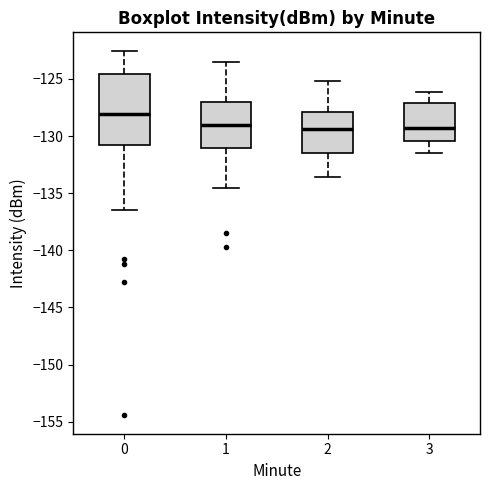

Reading left to right, read every box against the y-axis: the position of its median line, the range the box covers, and the ends of its whiskers. The values are not printed on the chart, so give them approximately, as read against the axis.

0: median -128.0, box -130.5 to -124.5, whiskers -136.5 to -122.5
1: median -129.0, box -131.0 to -127.0, whiskers -134.5 to -123.5
2: median -129.5, box -131.5 to -128.0, whiskers -133.5 to -125.0
3: median -129.5, box -130.5 to -127.0, whiskers -131.5 to -126.0